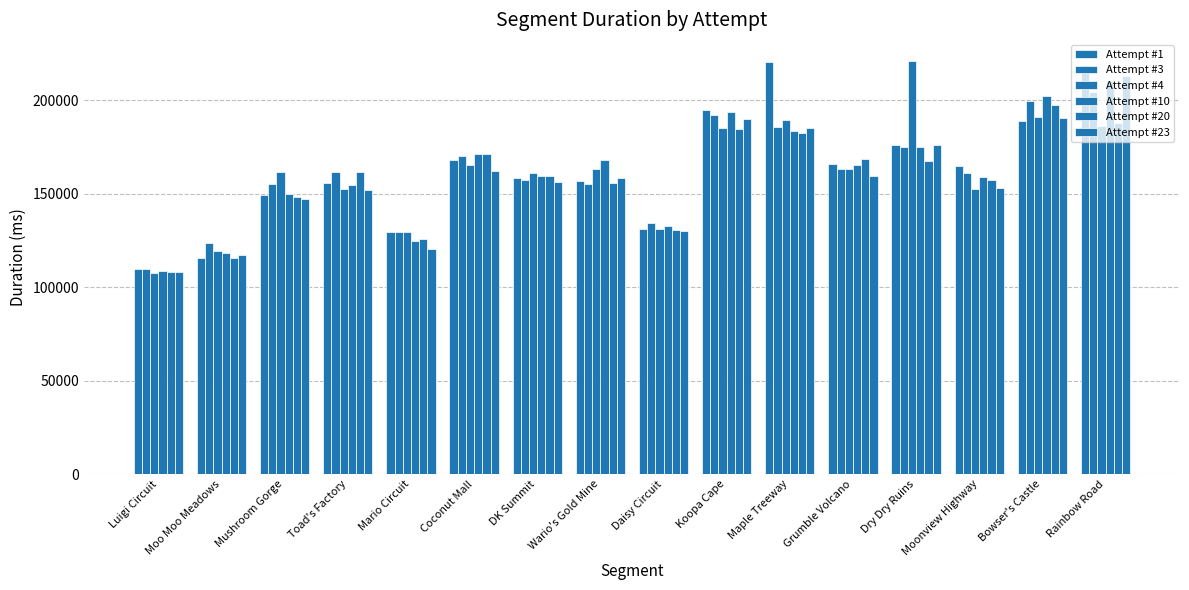

What is the difference between the maximum and minimum values in the Attempt #20 series?

89249